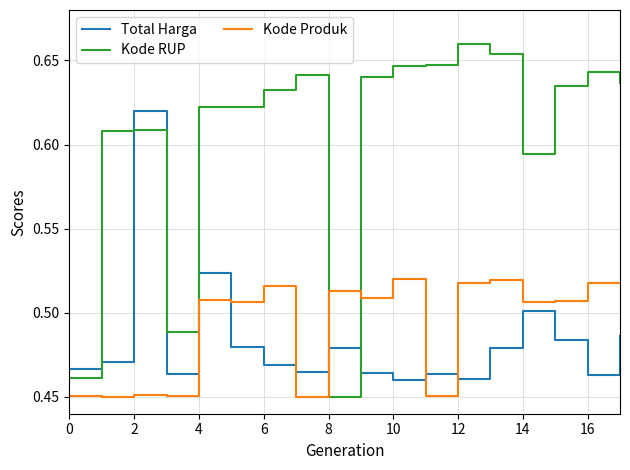

Which series has the largest total across all categories?

Kode RUP